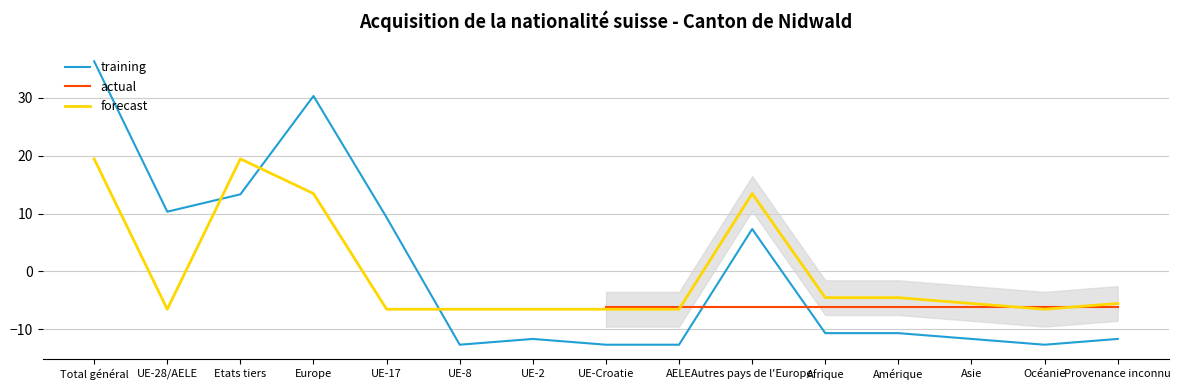

What is the highest value of the training series?

36.3